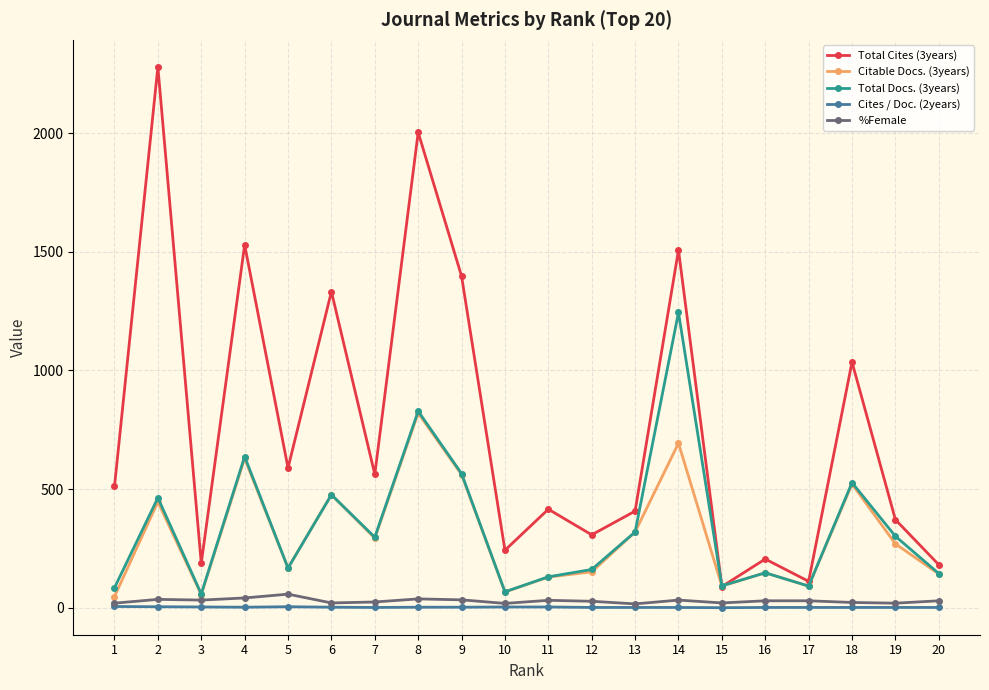

Between which two adjacent categories do Citable Docs. (3years) and Total Cites (3years) first intersect?

14 and 15